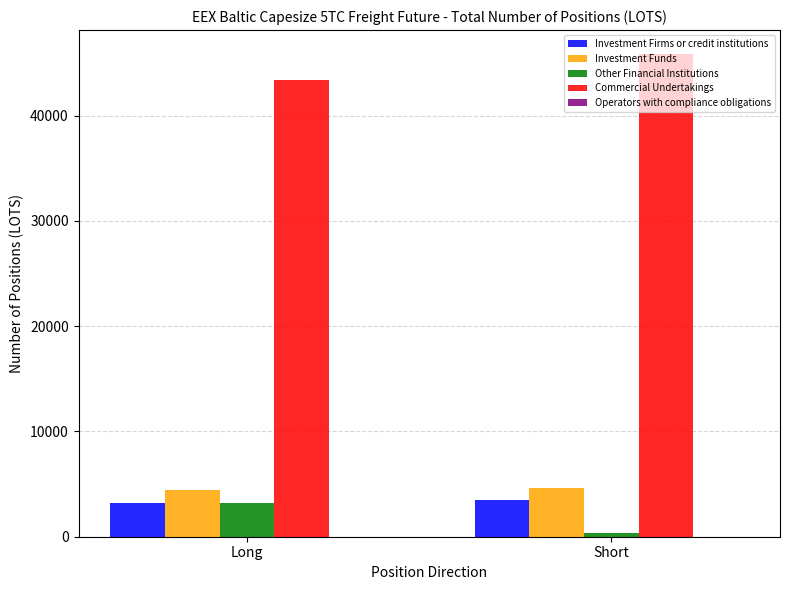

True or false: Commercial Undertakings has a value of 81896.9 at Short.

False